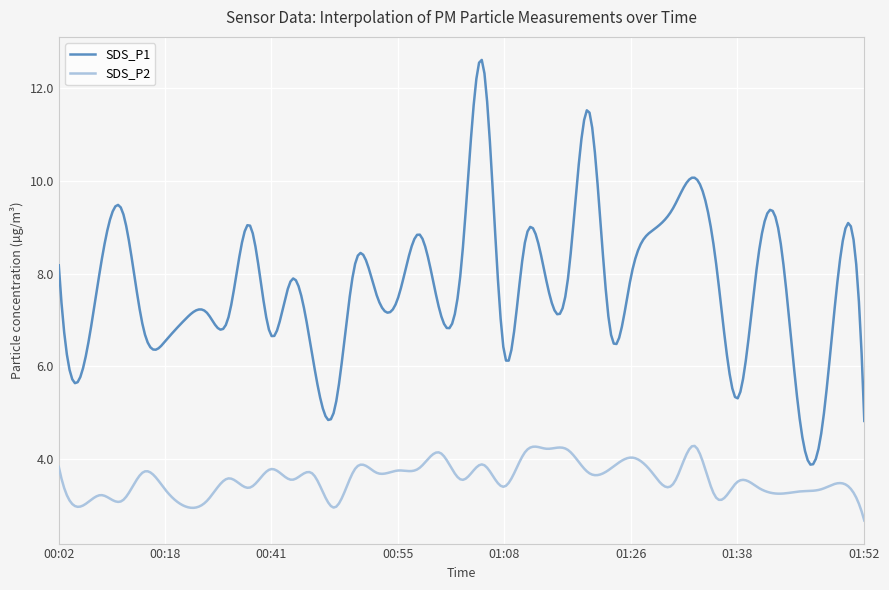

What is the sum of all SDS_P1 values?

2319.4